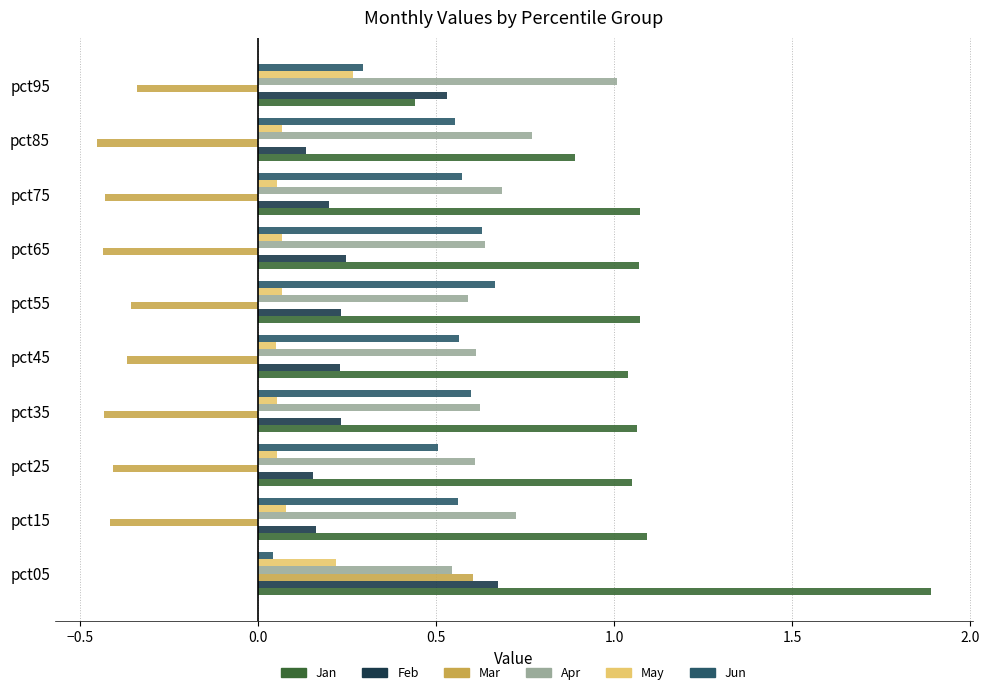

Which category has the highest value in the Jan series?

pct05